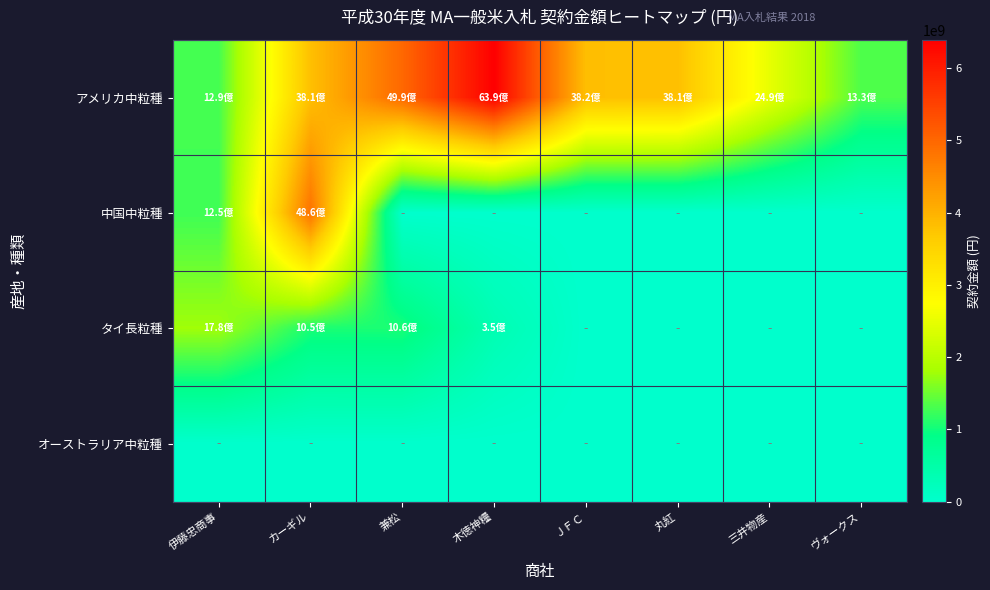

At how many categories does at least one series exceed 418990340?

8